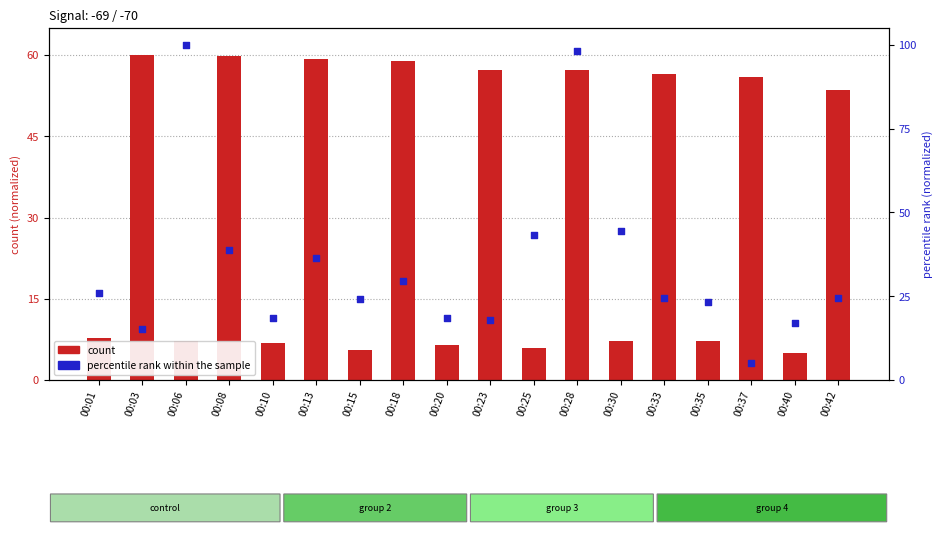

Which series has the largest total across all categories?

percentile rank within the sample